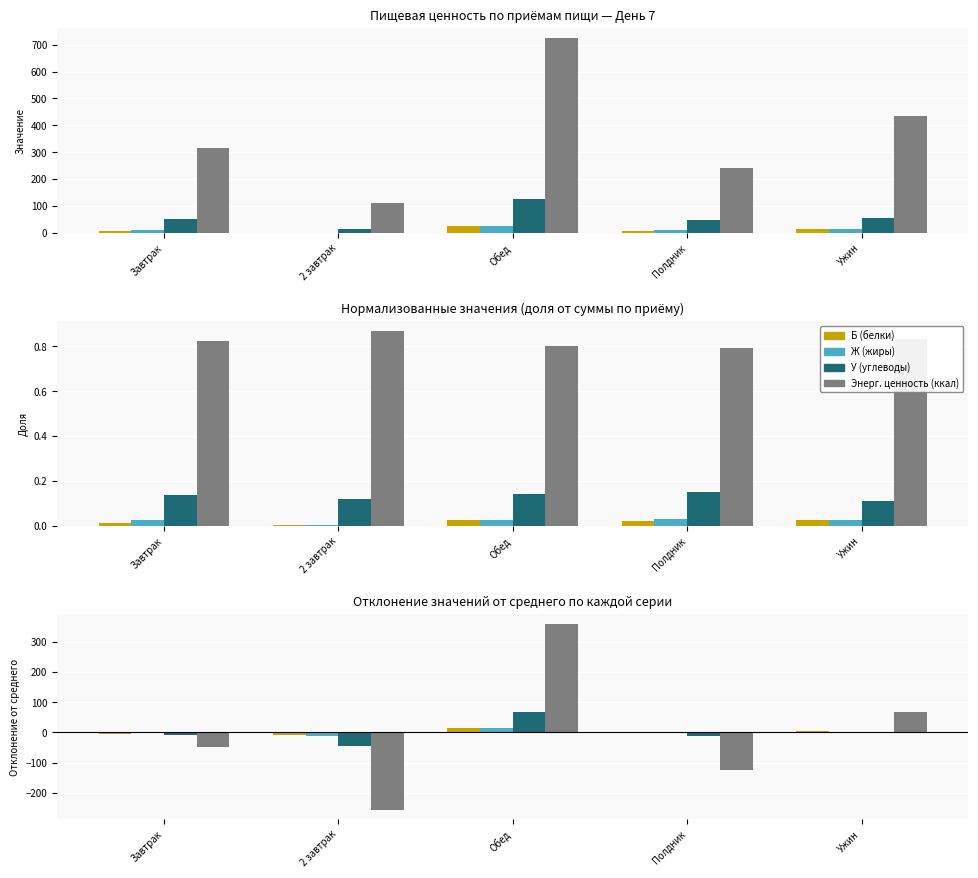

Reading left to right, transcribe all the data shown in this chart.

Б (белки): Завтрак=-5.2	2 завтрак=-9.9	Обед=14.2	Полдник=-3.3	Ужин=4.1
Ж (жиры): Завтрак=-2.3	2 завтрак=-11.6	Обед=13.8	Полдник=-2.5	Ужин=2.7
У (углеводы): Завтрак=-7.3	2 завтрак=-44.4	Обед=67.5	Полдник=-12.8	Ужин=-2.9
Энерг. ценность (ккал): Завтрак=-49.7	2 завтрак=-255.8	Обед=359.8	Полдник=-123.1	Ужин=69.0